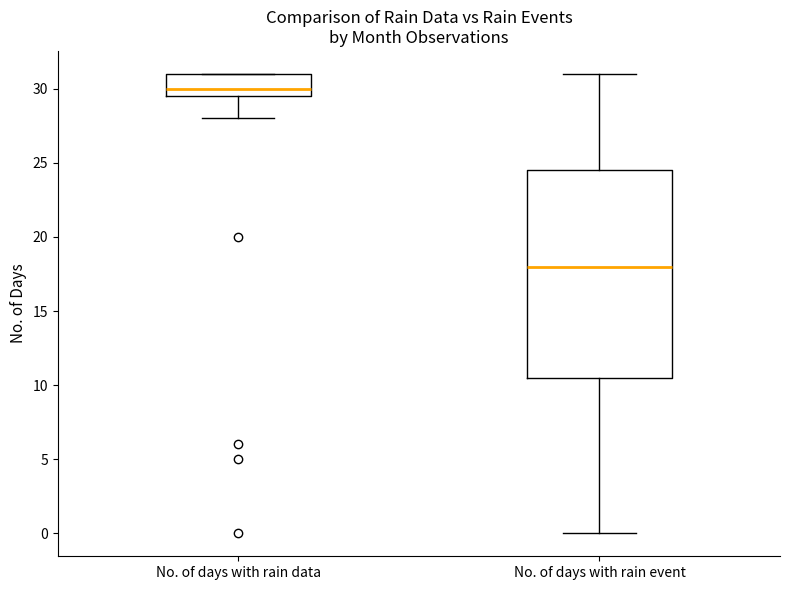

Which box is the tallest, from its lower edge to its upper edge?

No. of days with rain event